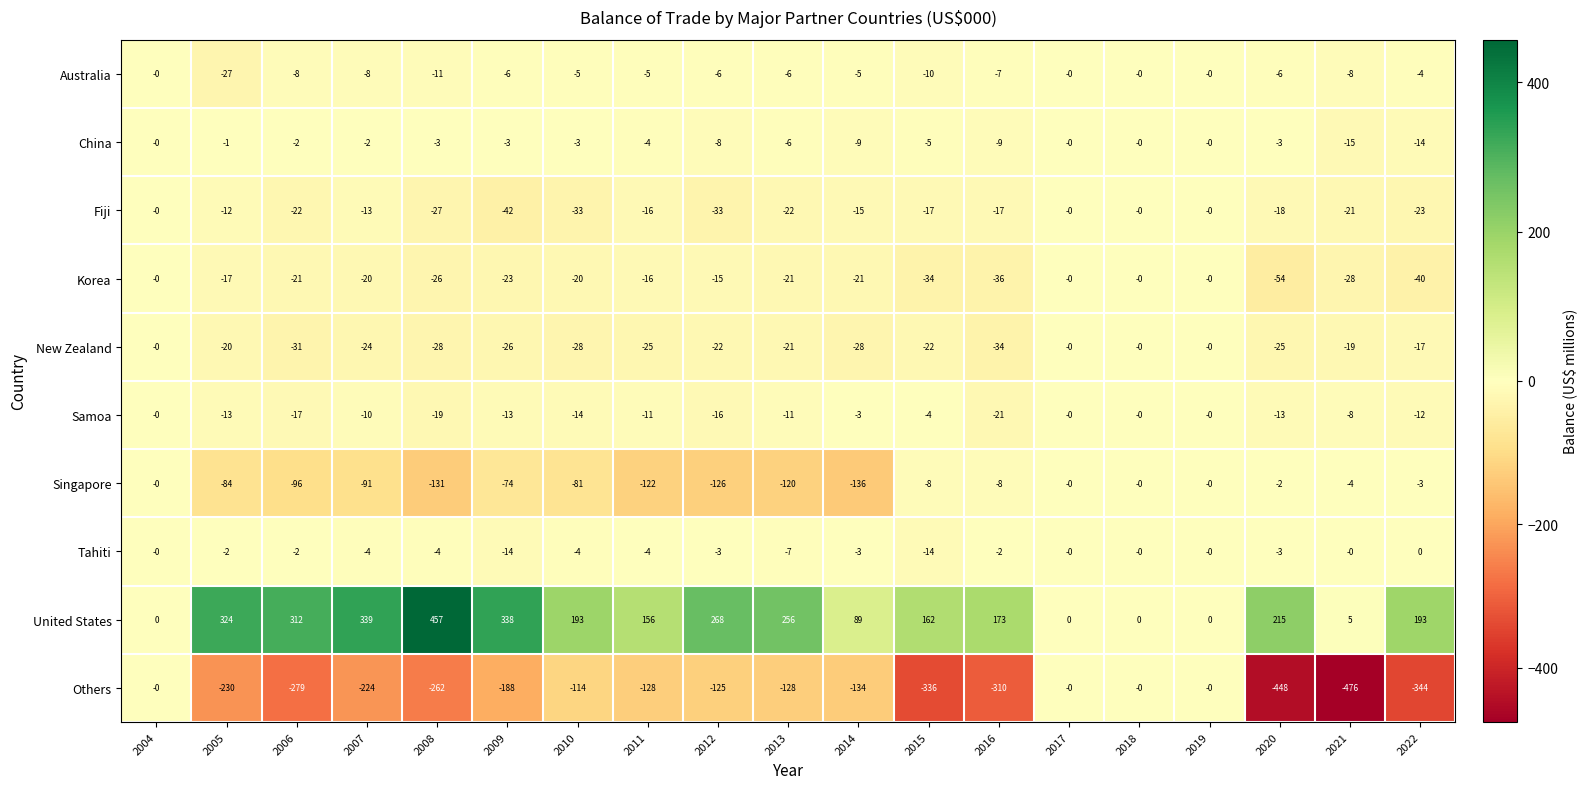

What is the difference between the highest and lowest values at 2020?

663